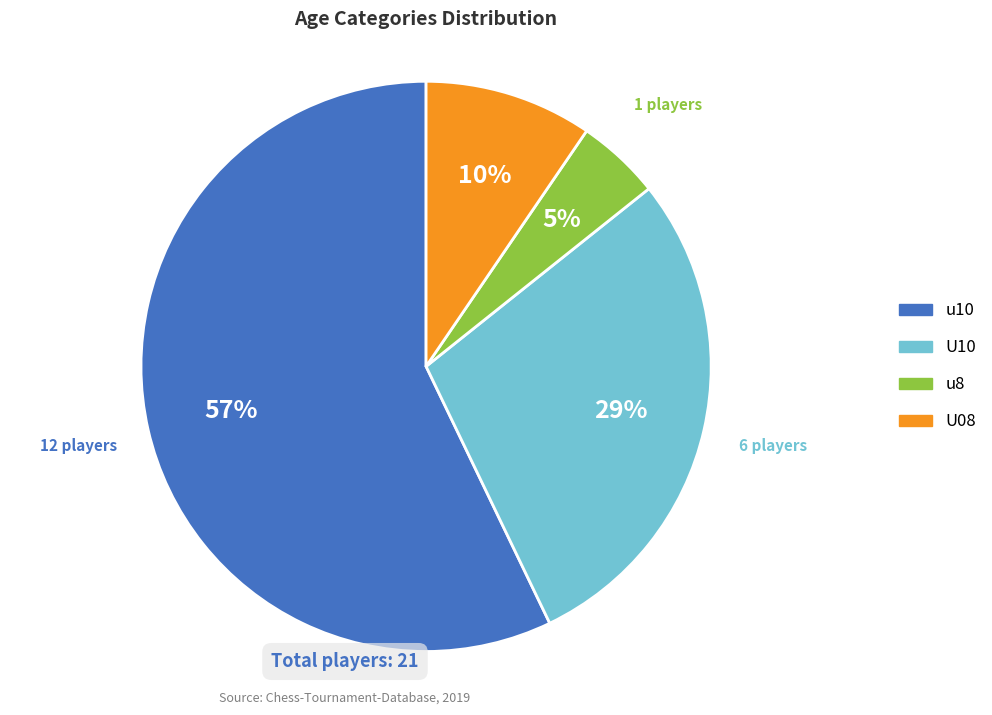

True or false: u8 accounts for 5% of the total.

True